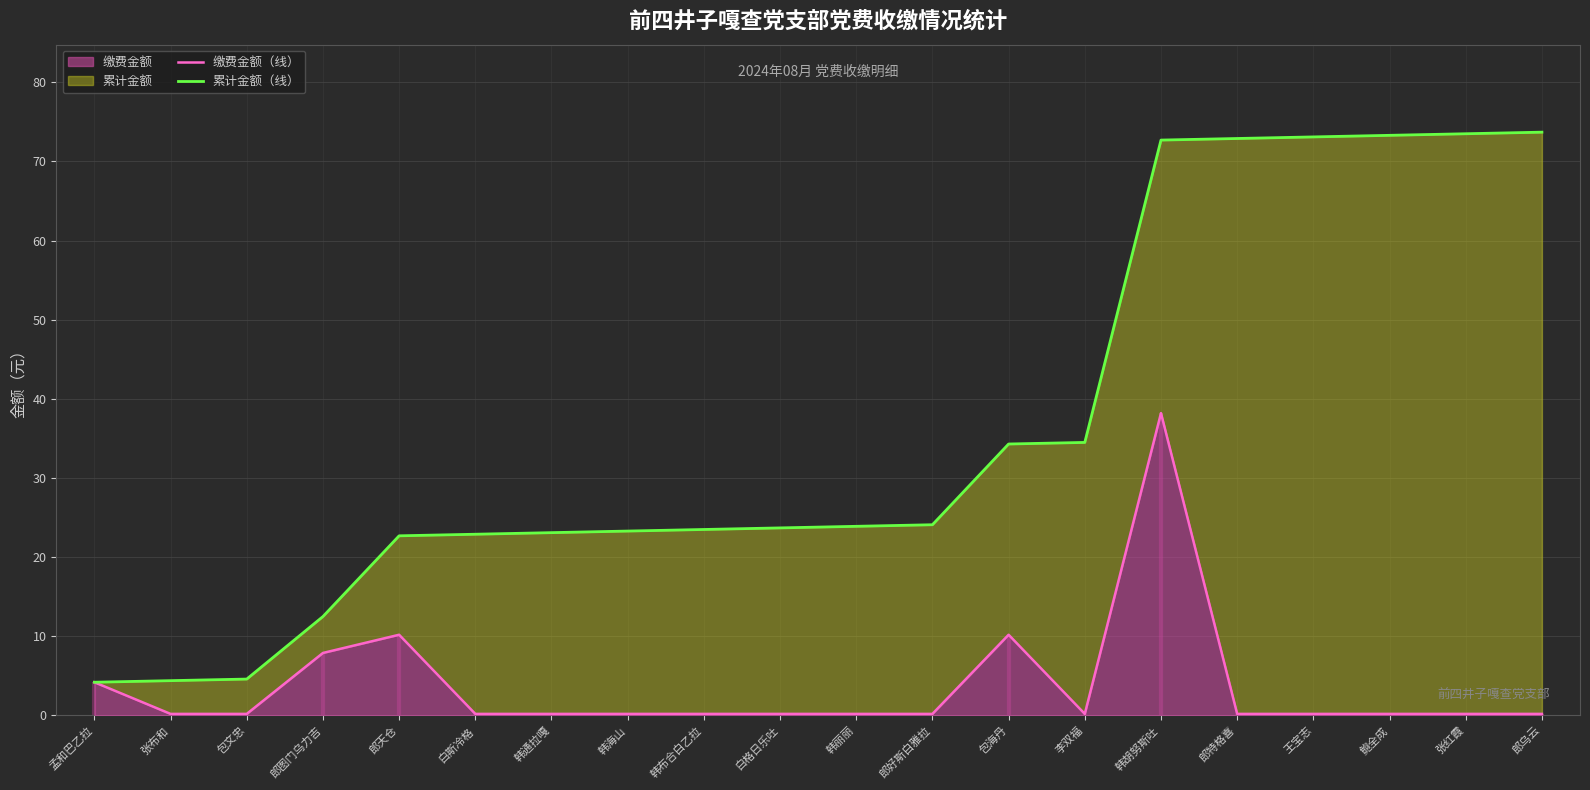

True or false: 缴费金额（线） and 累计金额（线） cross at least once.

False